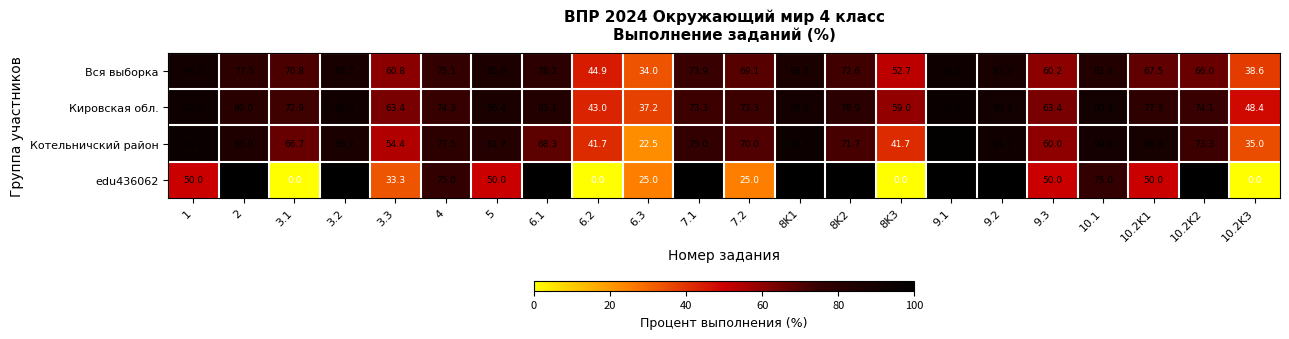

What is the total value across all series at 1?

328.1